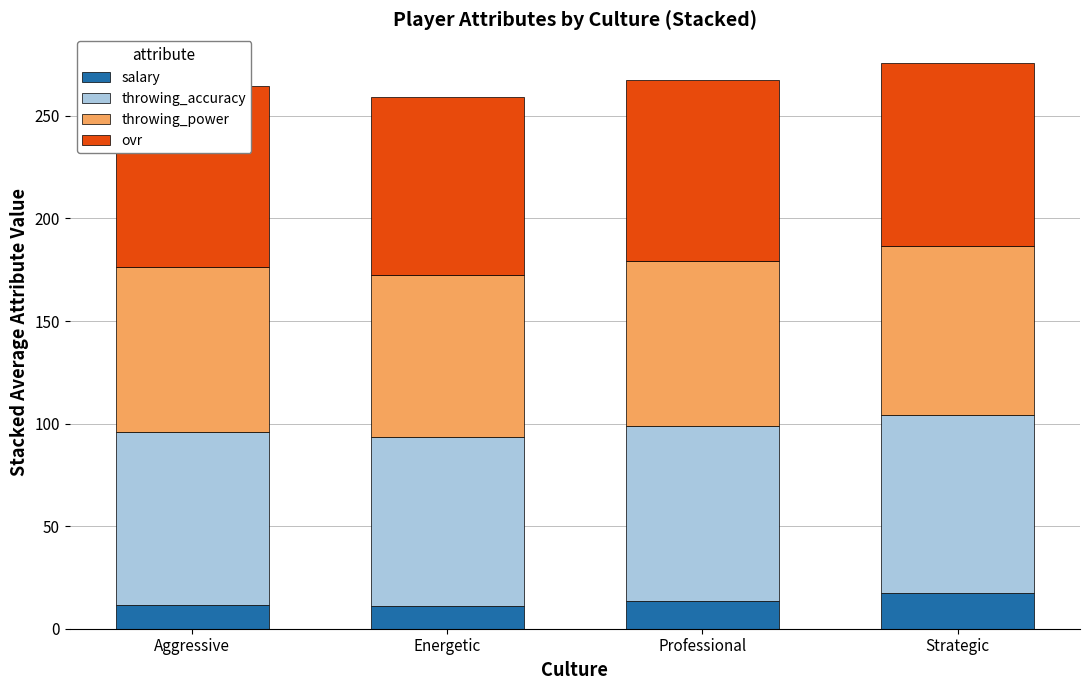

What is the total value across all series at Strategic?

276.0